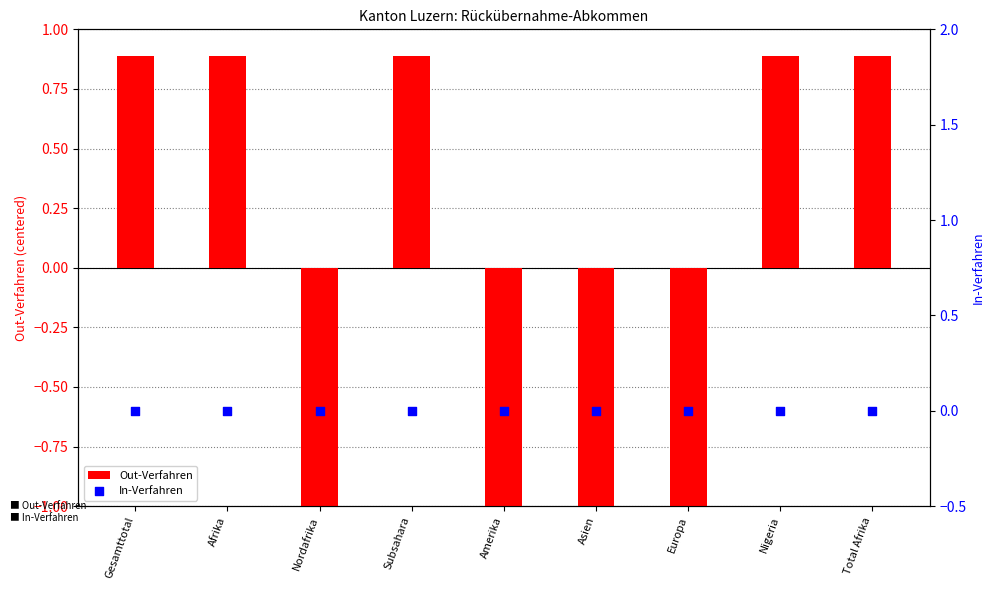

Which series contains the highest Y value?

Out-Verfahren